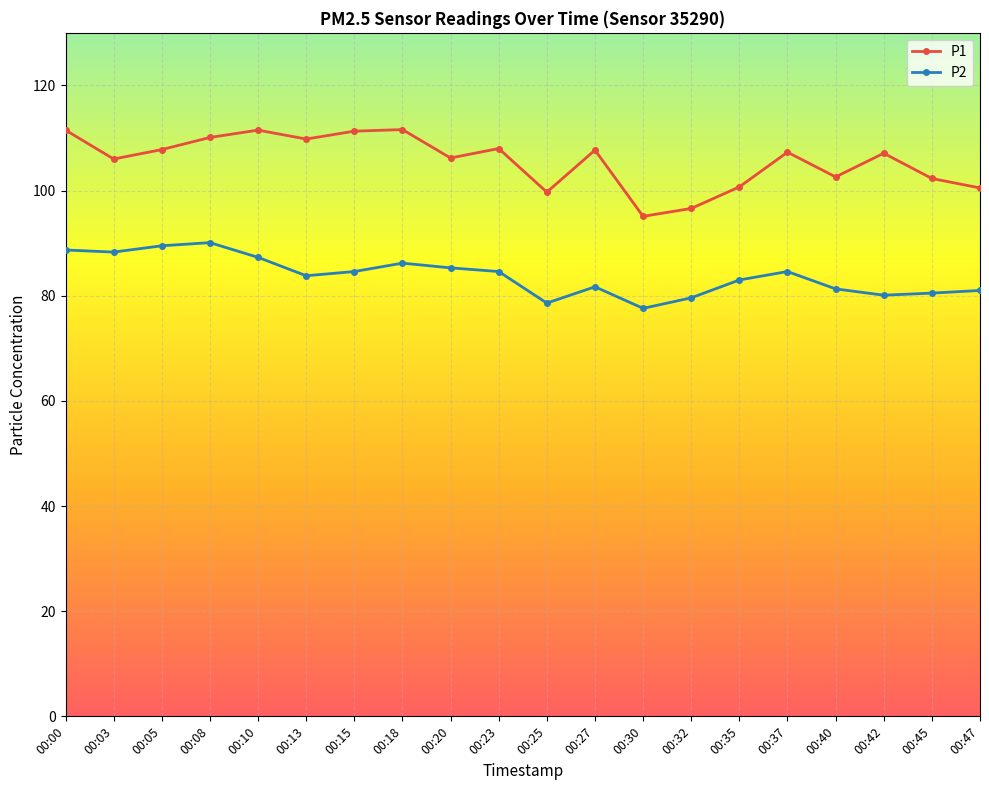

The P2 series shows 87.3 at 00:10. True or false?

True